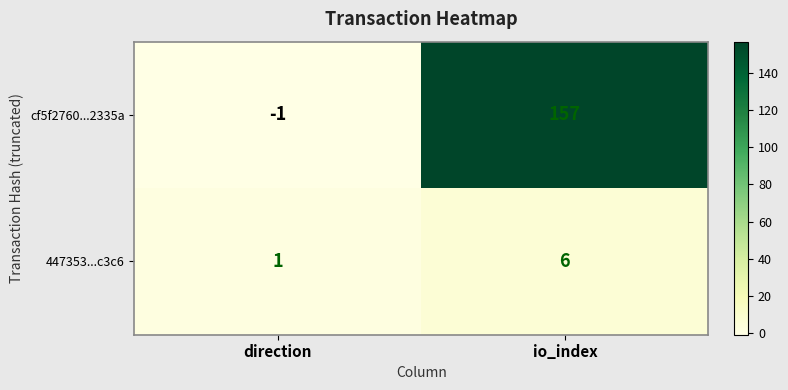

At which category is the sum across all series the highest?

io_index